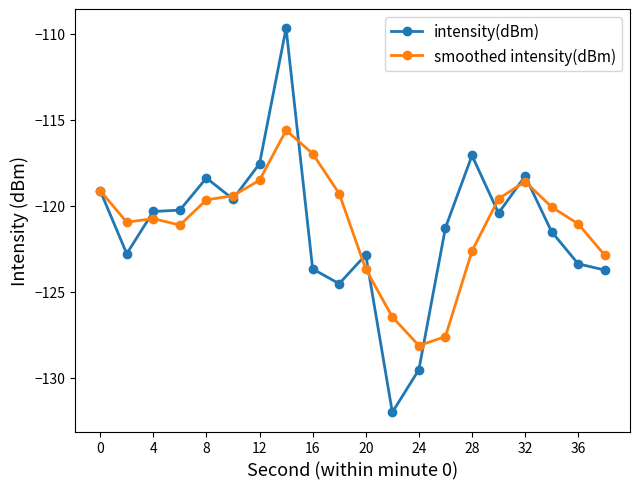

What is the value of the intensity(dBm) point at the 10th from the left?

-124.5